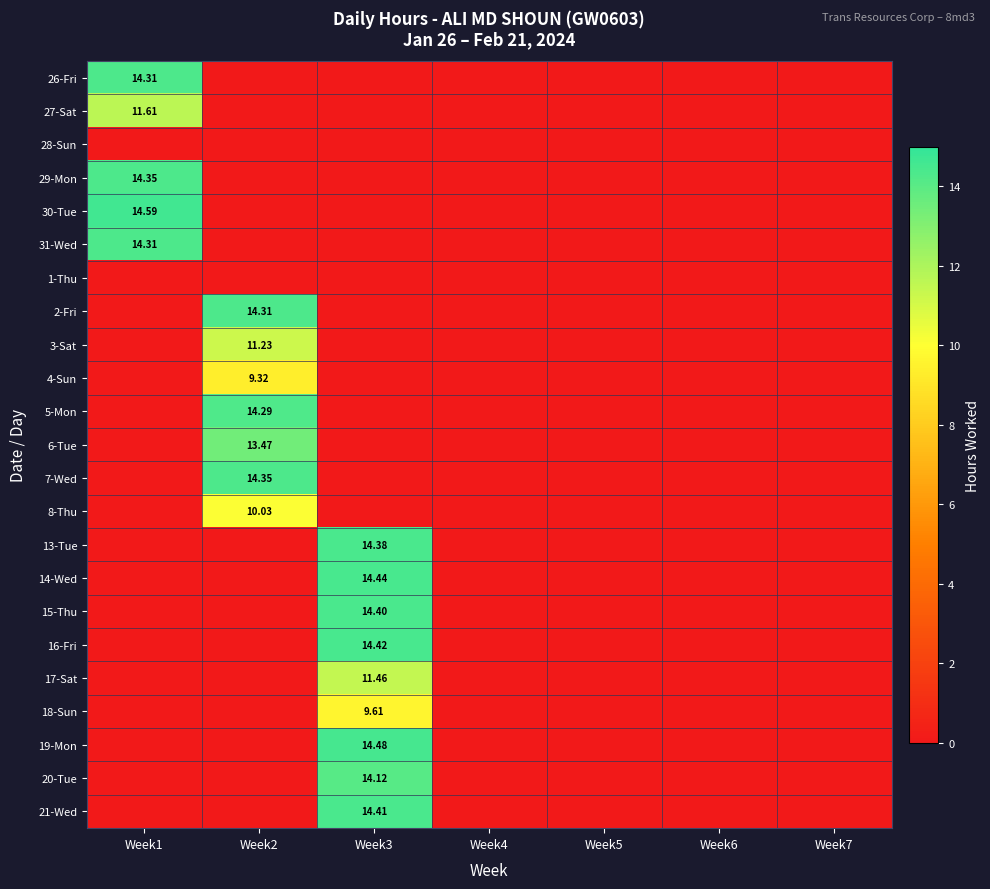

Is it true that 2-Fri equals 0.0 at Week1?

True